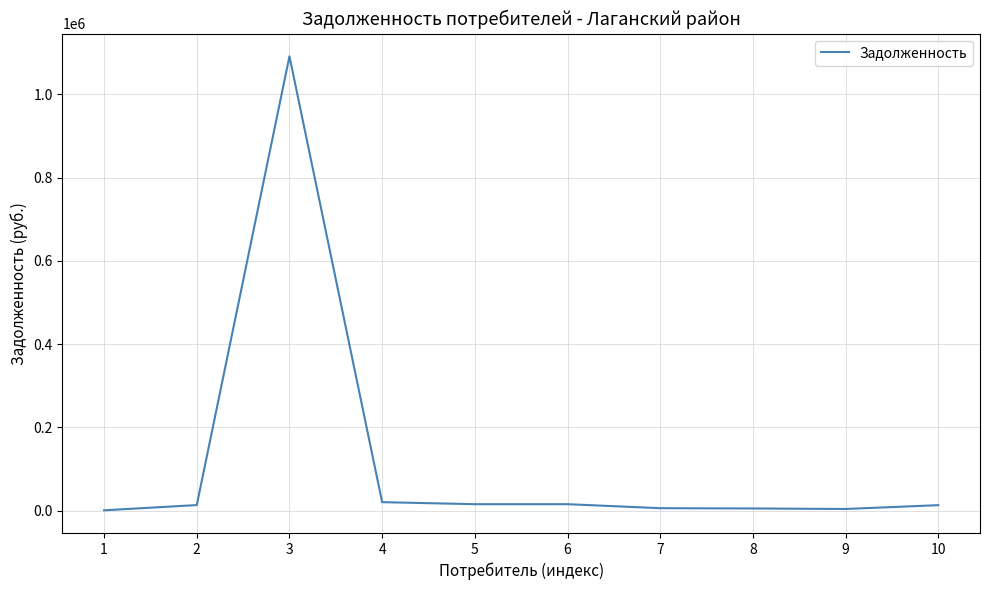

Is this an area chart (filled region under the line)?

No